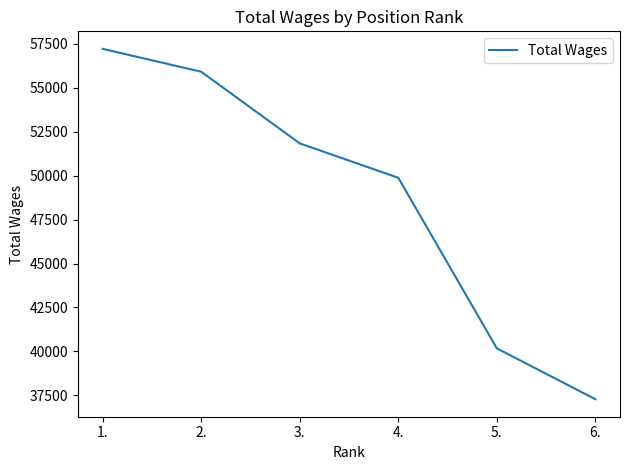

Approximately how many times larger is the value at 3. compared to 2.?

0.9